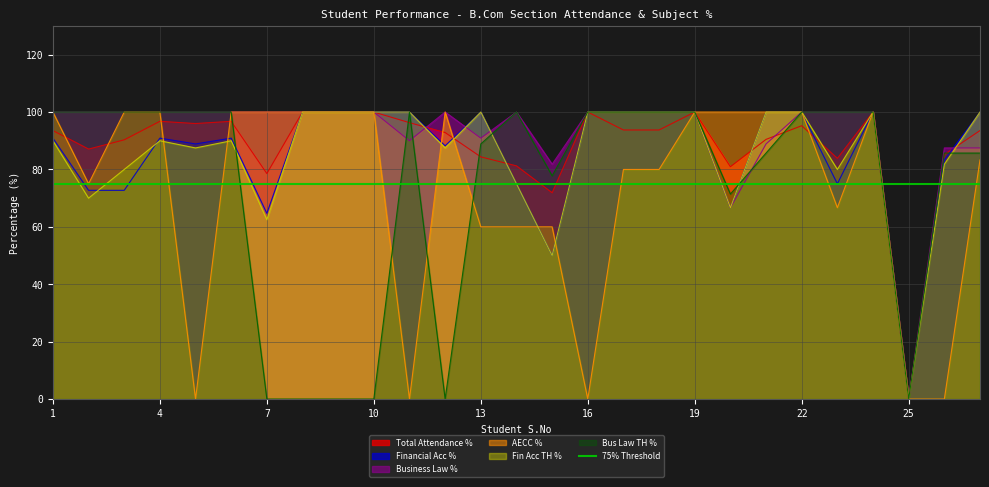

Does the chart display data point markers on the line(s)?

No